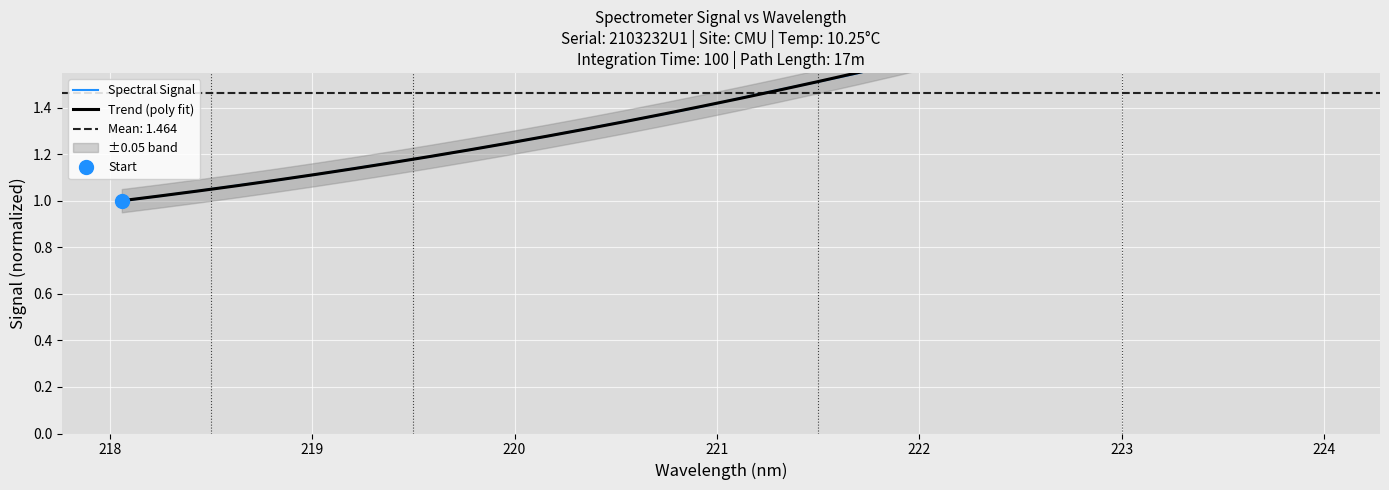

How many intersections are there between Trend (poly fit) and Spectral Signal?

12